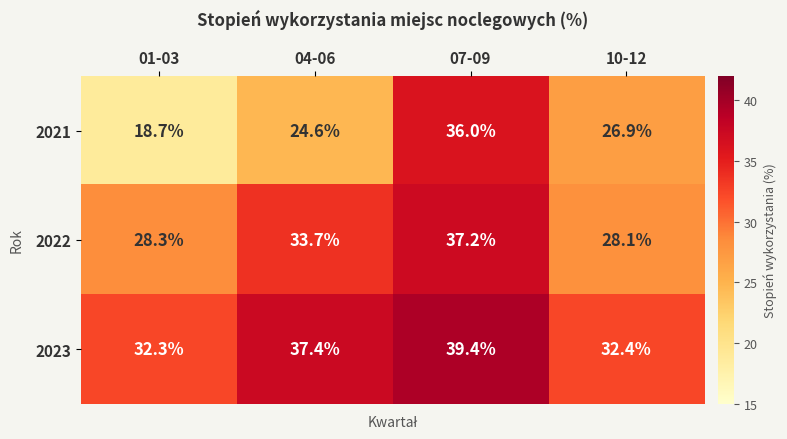

At which label does 2023 reach its peak?

07-09